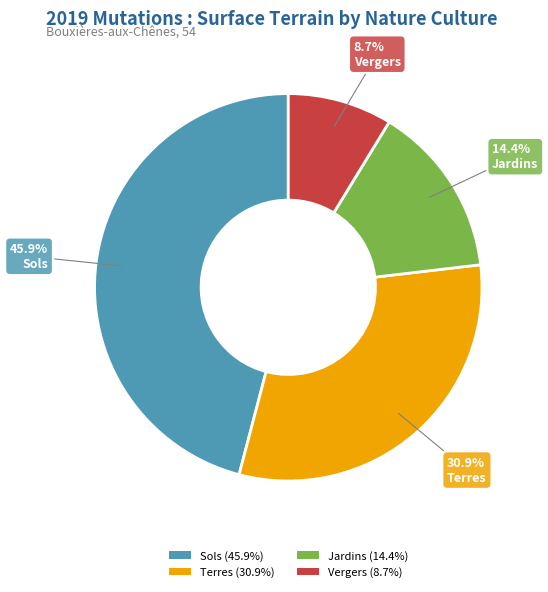

How many segments does this pie chart have?

4